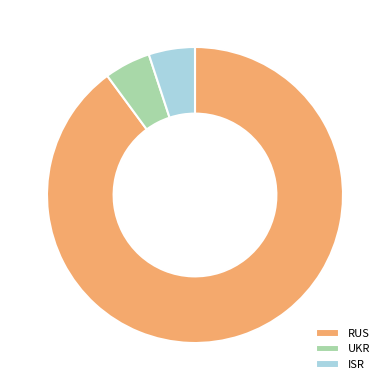

What is the majority slice?

RUS